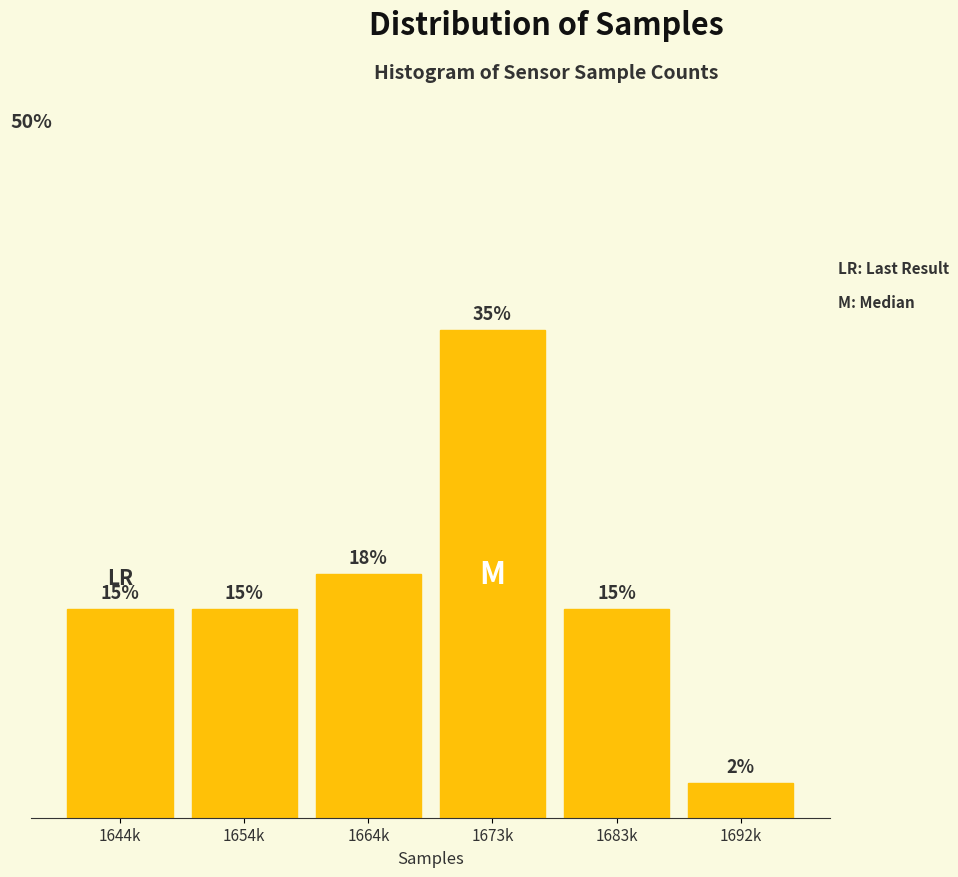

Which category has the highest value across all series?

1673k